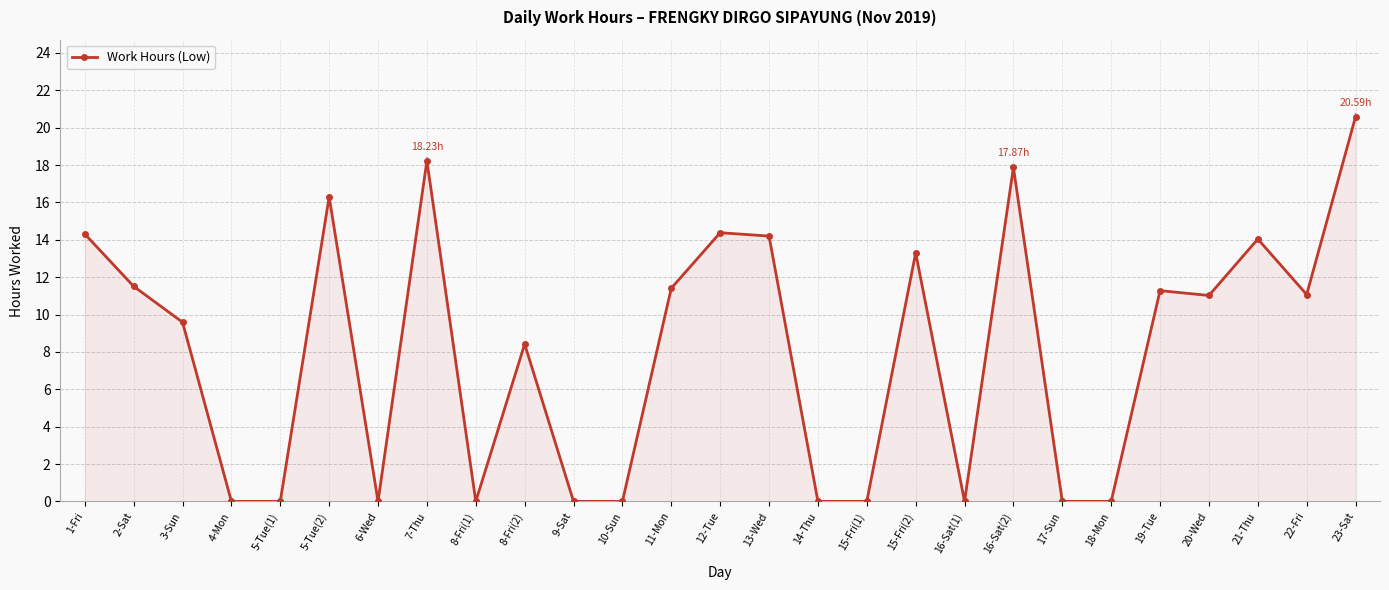

True or false: the data has more than 1 interior local peaks.

True